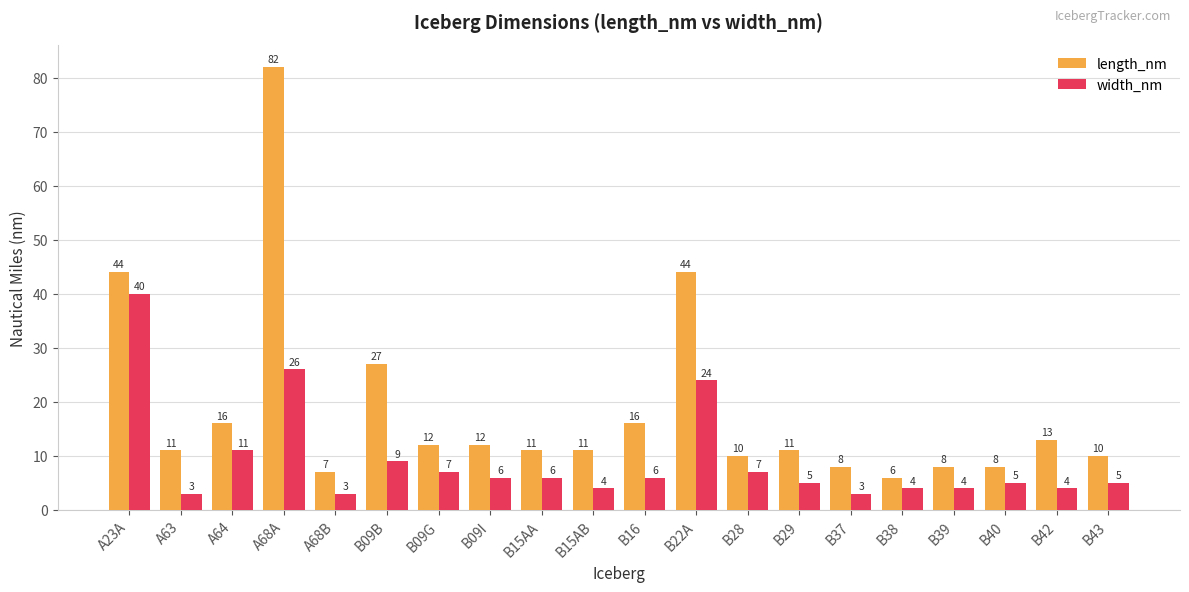

Which series has the largest range (max minus min)?

length_nm